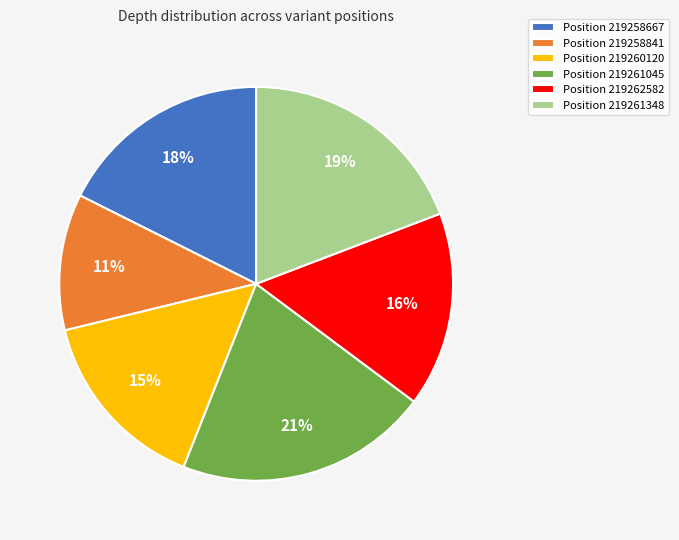

Is it true that Position 219261348 is 25% of the pie?

False